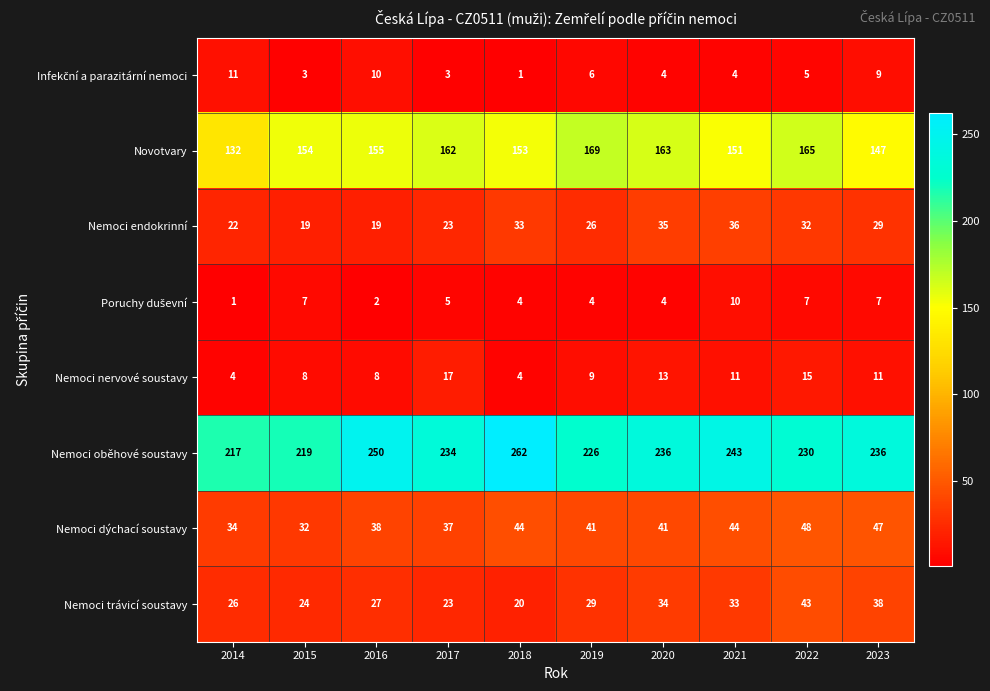

Which series has the largest total across all categories?

Nemoci oběhové soustavy